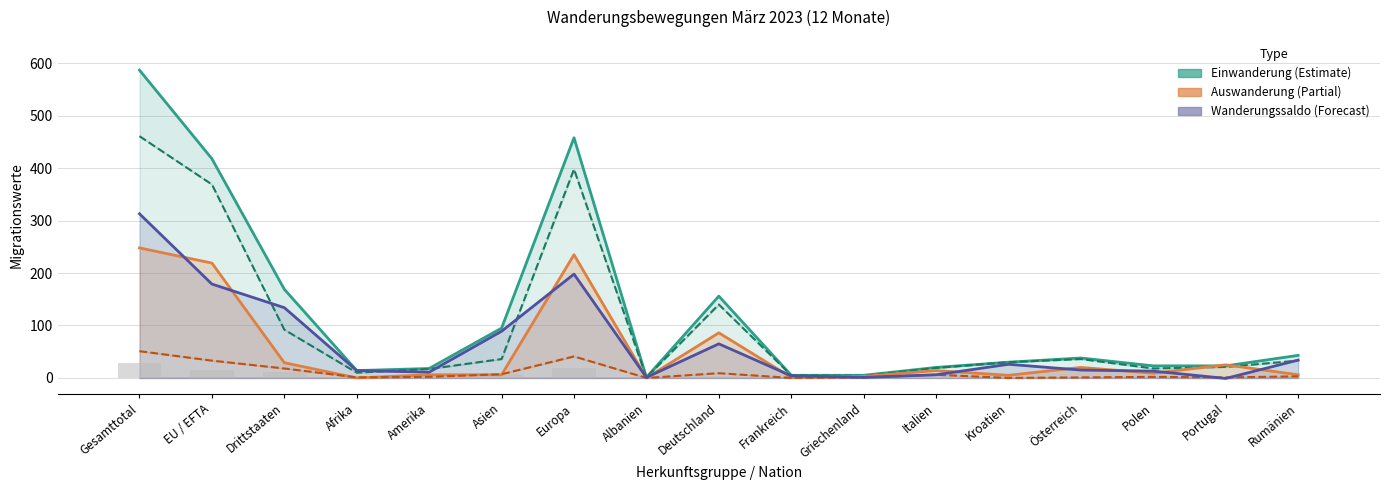

List the series in order of their peak value, highest first.

Total Einwanderung, Effektive Einwanderung, Wanderungssaldo, Total Auswanderung, Reaktivierung/Abgang, Reaktivierung (Balken)